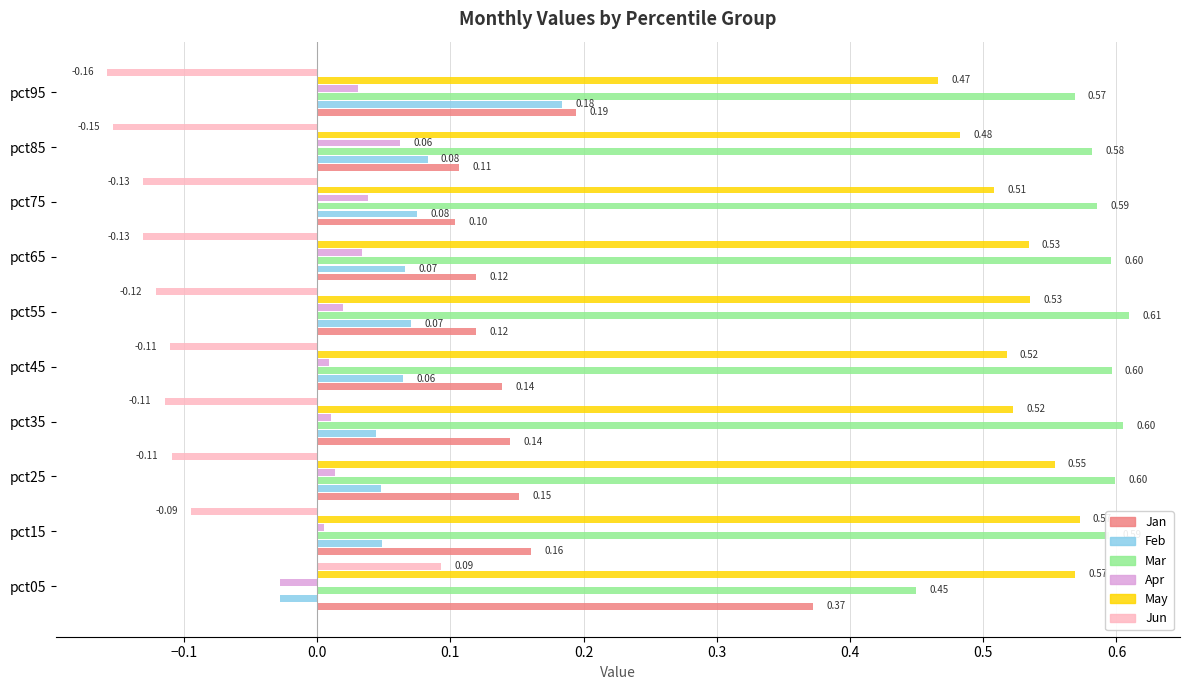

What is the average value of the Mar series?

0.6